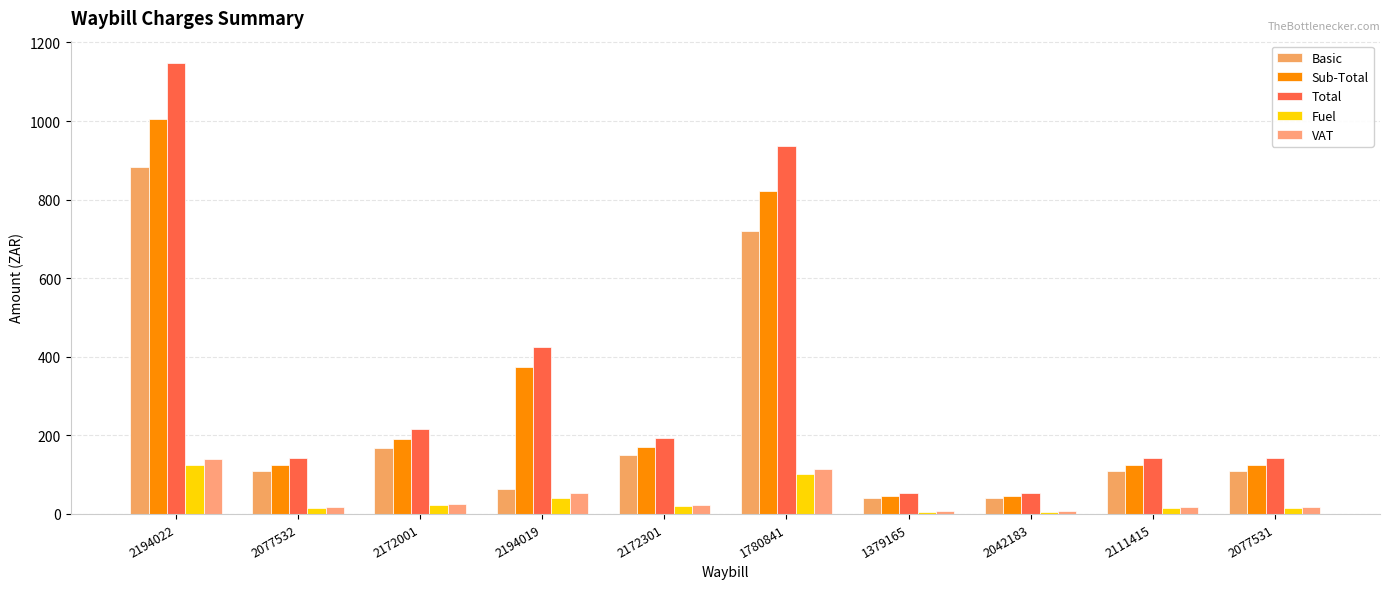

What is the maximum value for Sub-Total?

1006.2